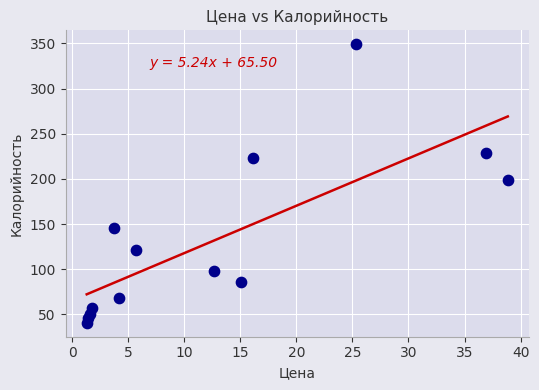

What is the range of Y values (max minus min)?

308.2